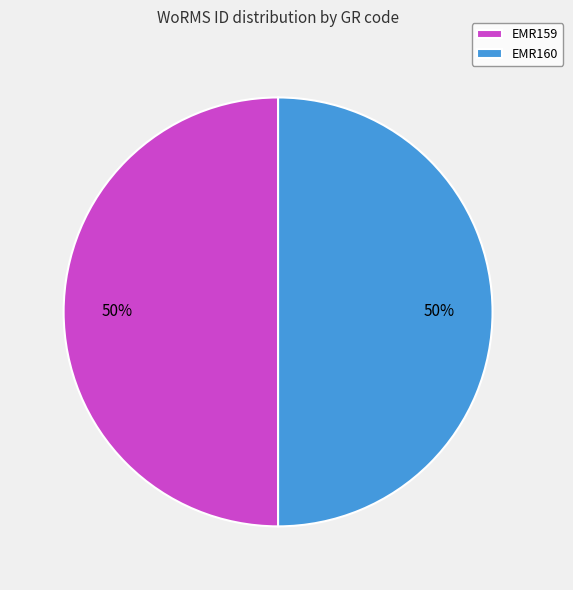

True or false: EMR160 accounts for 61% of the total.

False